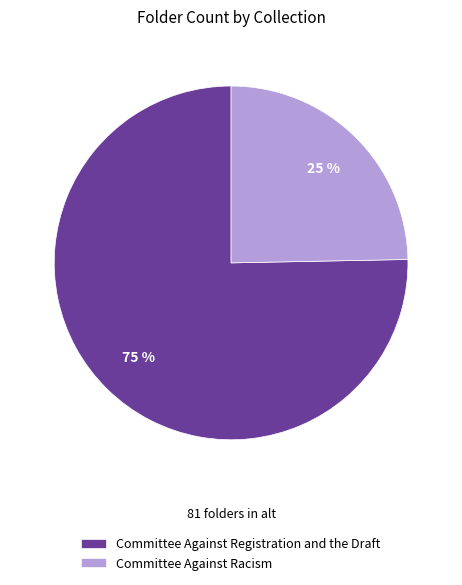

How many slices are in this pie chart?

2